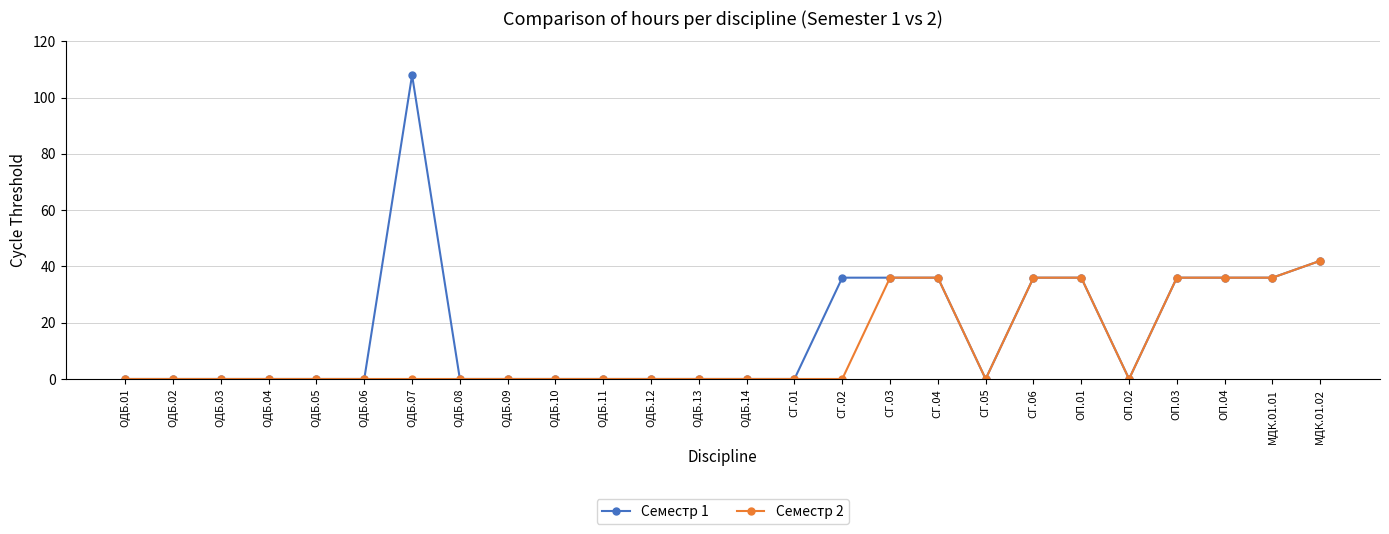

Is this an area chart (filled region under the line)?

No